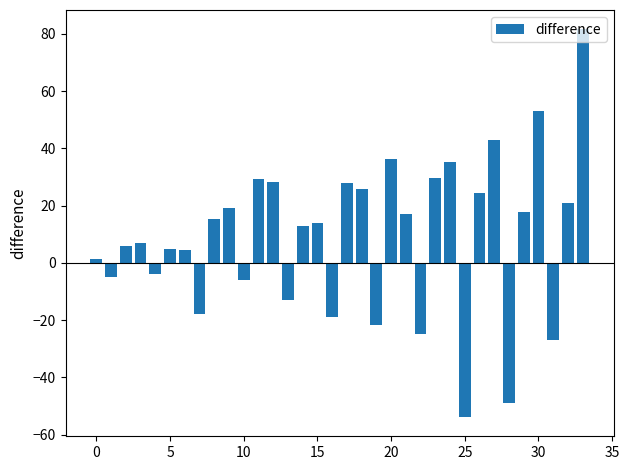

How many bars are there in total?

34